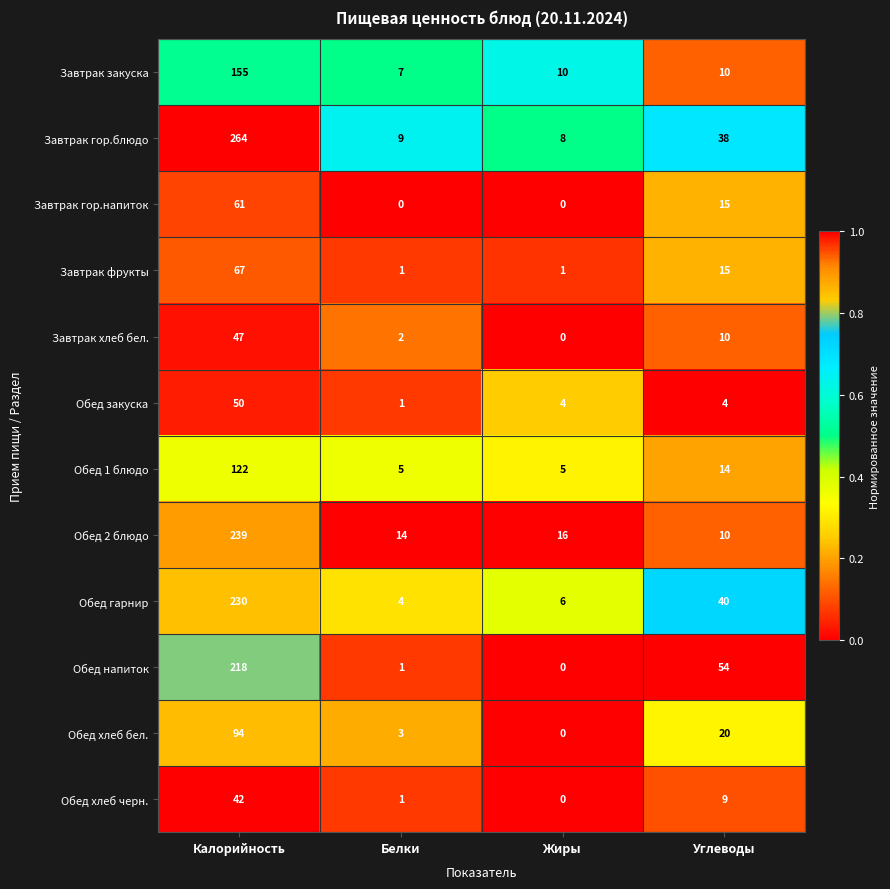

Count the number of categories in the chart.

4